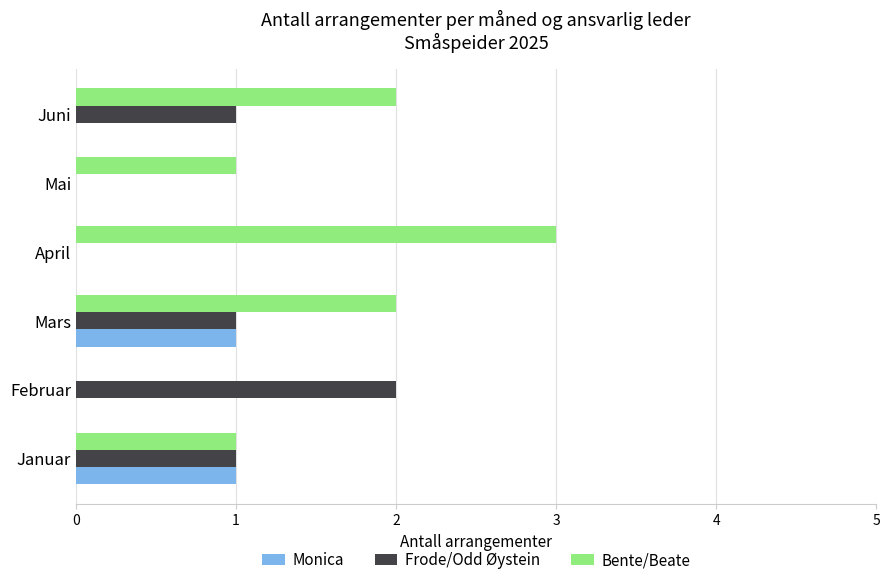

How many Monica values are between 0 and 1?

6